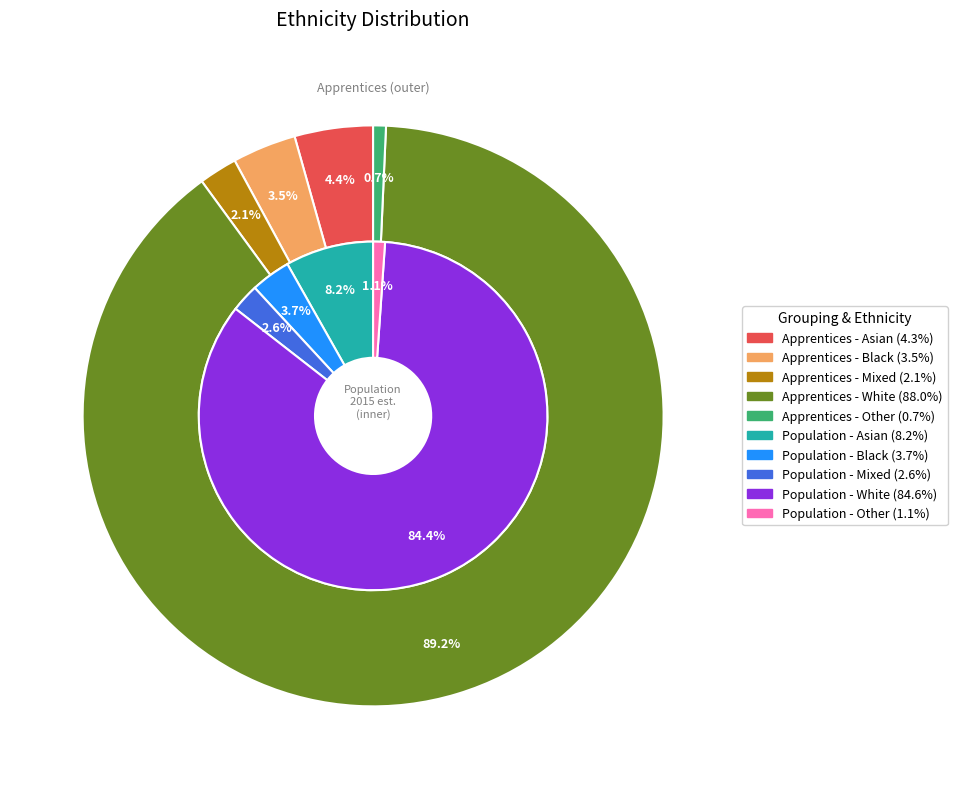

To the nearest percent, what is the difference between the largest and smallest slice percentages?

89%